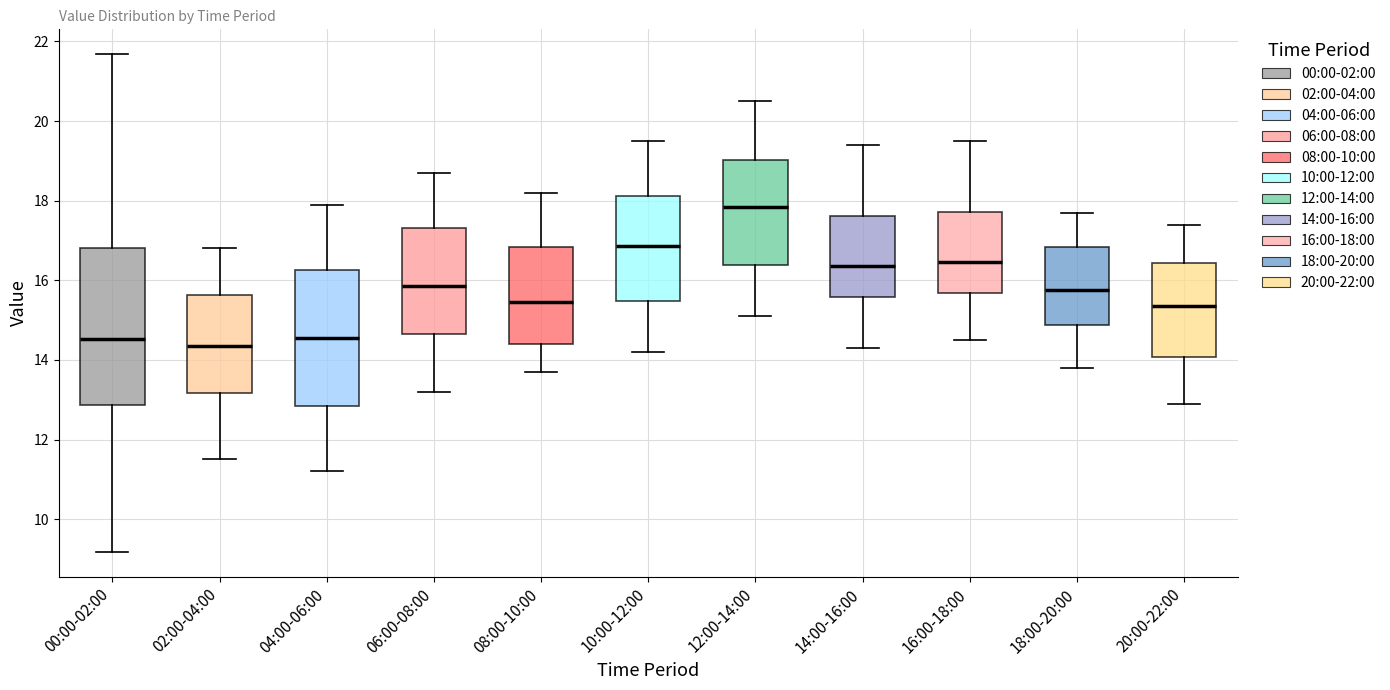

Reading left to right, transcribe this box plot: for each box, give where its median line is, the range the box spans, and where its two whiskers end, as read against the y-axis. The values are not printed on the chart, so give them approximately, as read against the axis.

00:00-02:00: median 14.6, box 12.8 to 16.8, whiskers 9.2 to 21.6
02:00-04:00: median 14.4, box 13.2 to 15.6, whiskers 11.6 to 16.8
04:00-06:00: median 14.6, box 12.8 to 16.2, whiskers 11.2 to 18.0
06:00-08:00: median 15.8, box 14.6 to 17.4, whiskers 13.2 to 18.8
08:00-10:00: median 15.4, box 14.4 to 16.8, whiskers 13.8 to 18.2
10:00-12:00: median 16.8, box 15.4 to 18.2, whiskers 14.2 to 19.6
12:00-14:00: median 17.8, box 16.4 to 19.0, whiskers 15.2 to 20.6
14:00-16:00: median 16.4, box 15.6 to 17.6, whiskers 14.4 to 19.4
16:00-18:00: median 16.4, box 15.6 to 17.8, whiskers 14.6 to 19.6
18:00-20:00: median 15.8, box 14.8 to 16.8, whiskers 13.8 to 17.8
20:00-22:00: median 15.4, box 14.0 to 16.4, whiskers 13.0 to 17.4